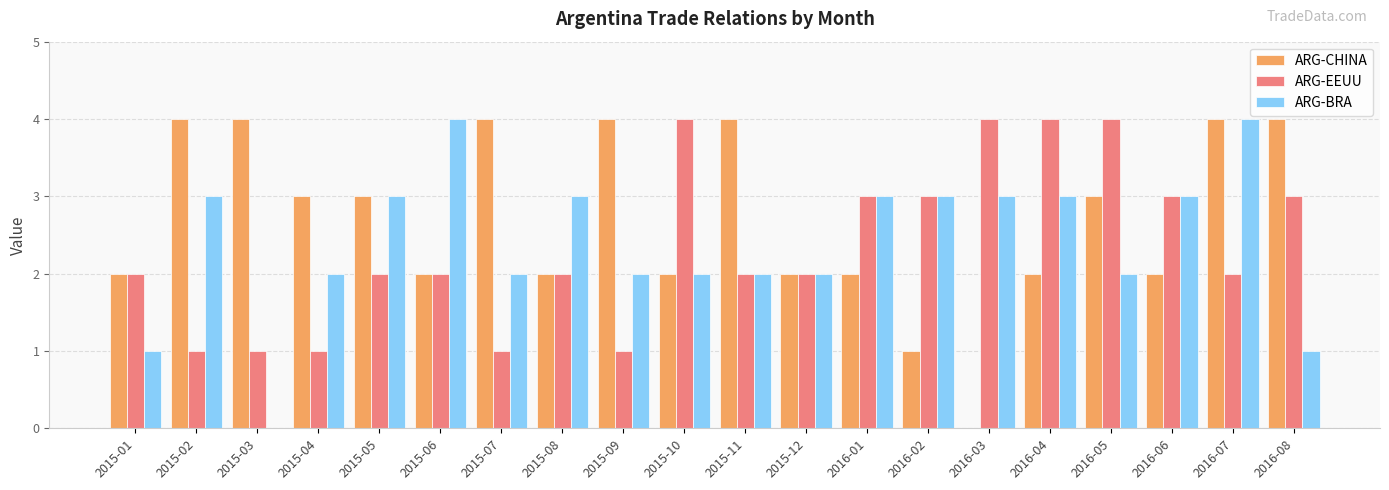

At which category is the sum across all series the highest?

2016-07